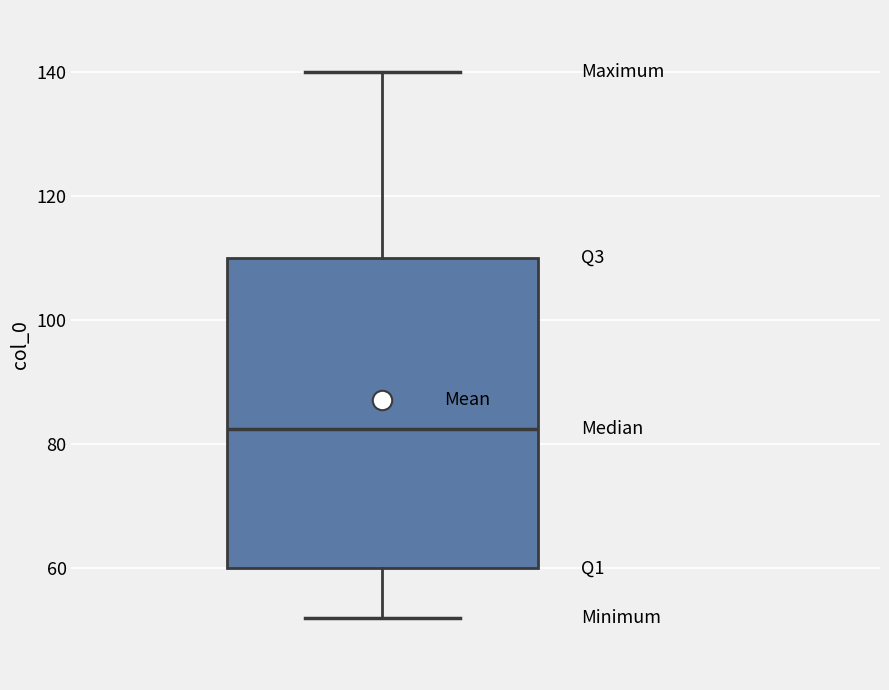

Read this box plot against the y-axis: the position of the median line, the range covered by the box, and the ends of both whiskers. The values are not printed on the chart, so give them approximately, as read against the axis.

median 82, box 60 to 110, whiskers 52 to 140